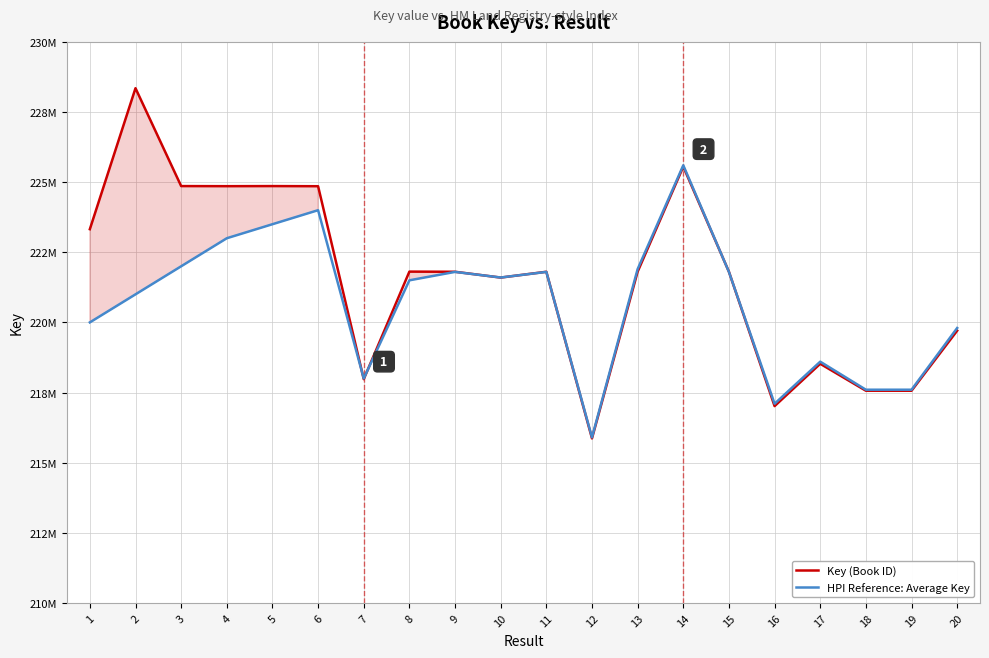

Rank the series by their average value, from highest to lowest.

Key (Book ID), HPI Reference: Average Key